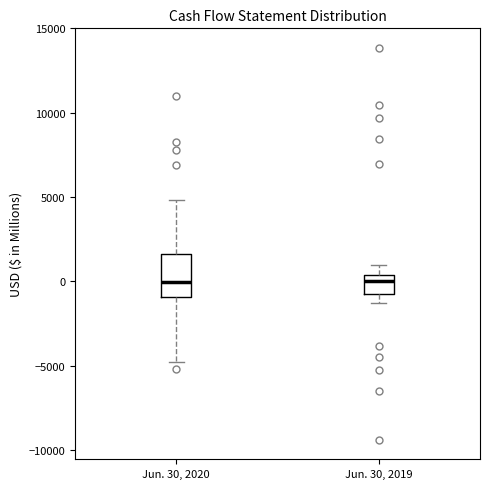

Reading left to right, transcribe this box plot: for each box, give where its median line is, the range the box spans, and where its two whiskers end, as read against the y-axis. The values are not printed on the chart, so give them approximately, as read against the axis.

Jun. 30, 2020: median 0, box -1000 to 1500, whiskers -5000 to 5000
Jun. 30, 2019: median 0, box -1000 to 500, whiskers -1500 to 1000